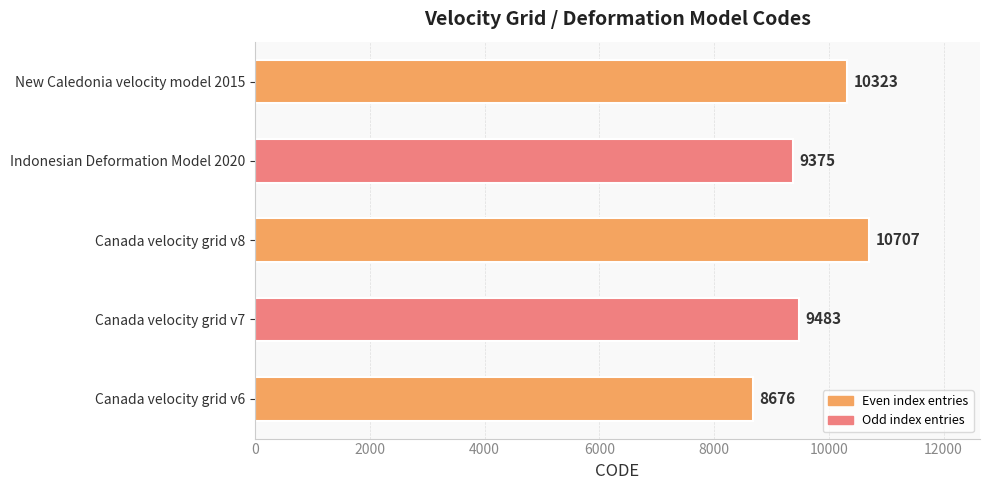

Reading top to bottom, transcribe all the data shown in this chart.

10323	9375	10707	9483	8676